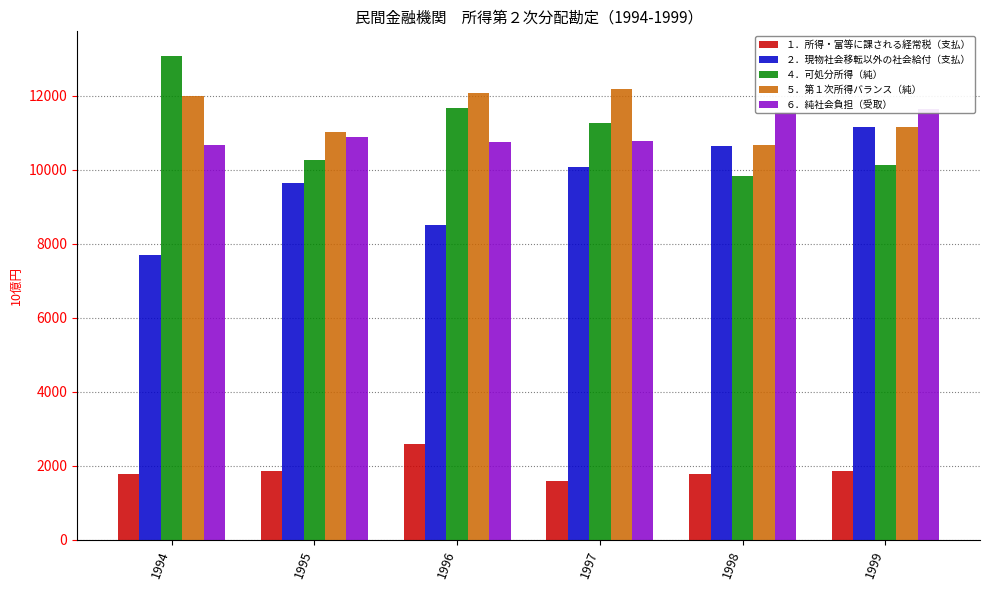

What is the difference between the highest and lowest values at 1998?

9772.7